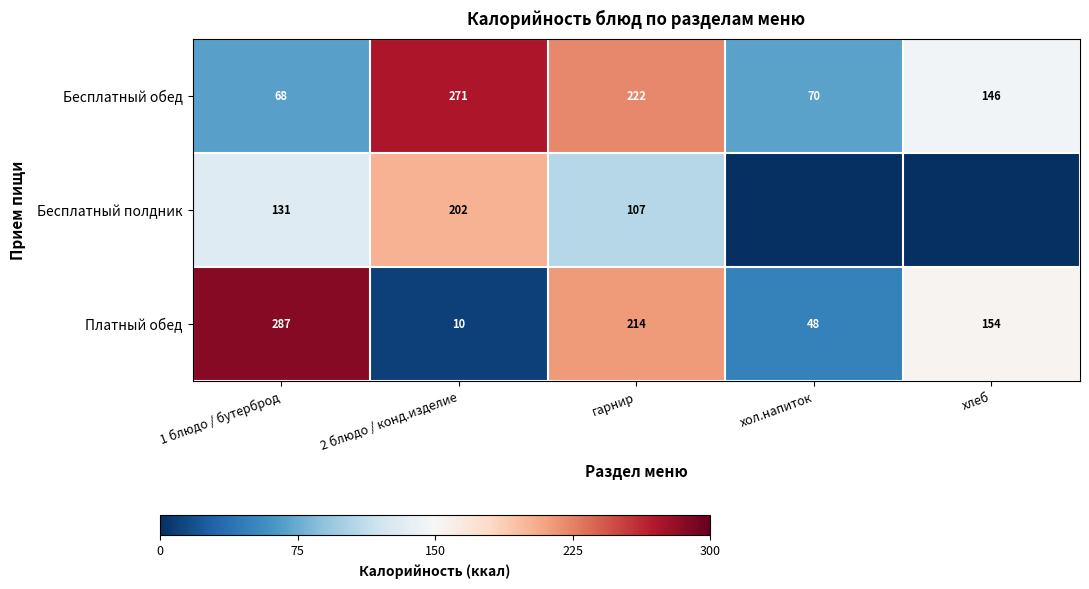

How many categories are shown in the chart?

5